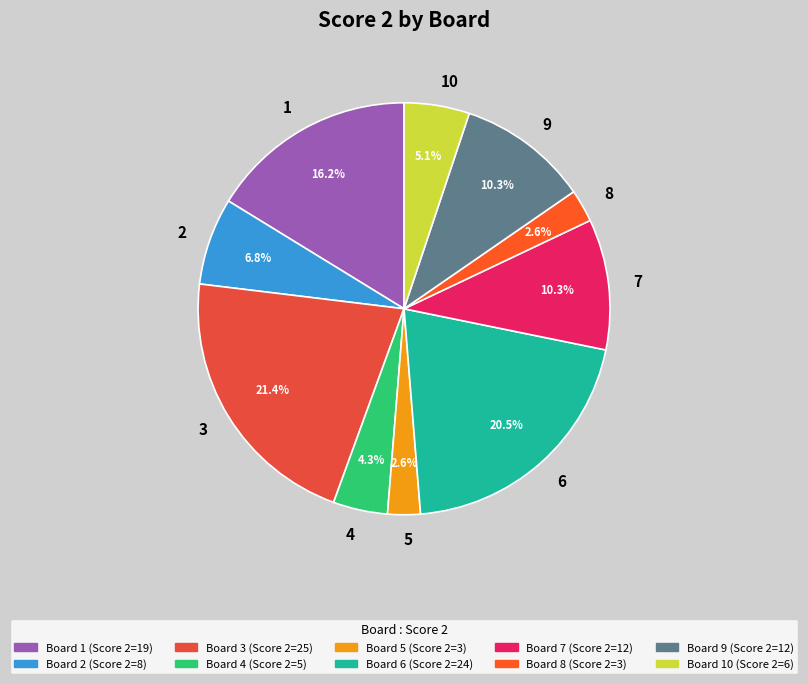

To the nearest percent, what portion does 4 represent?

4%